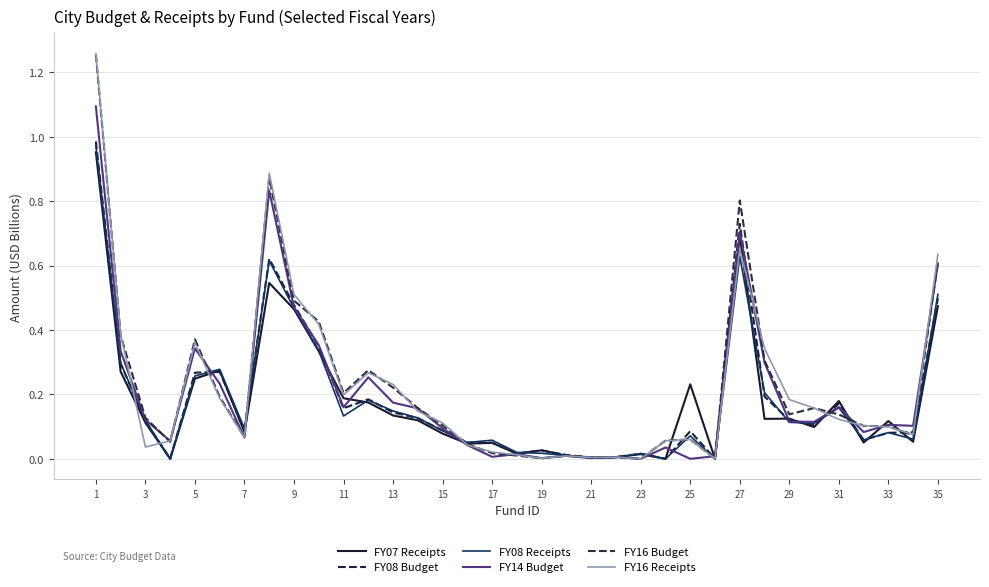

At how many categories does at least one series exceed 0?

35